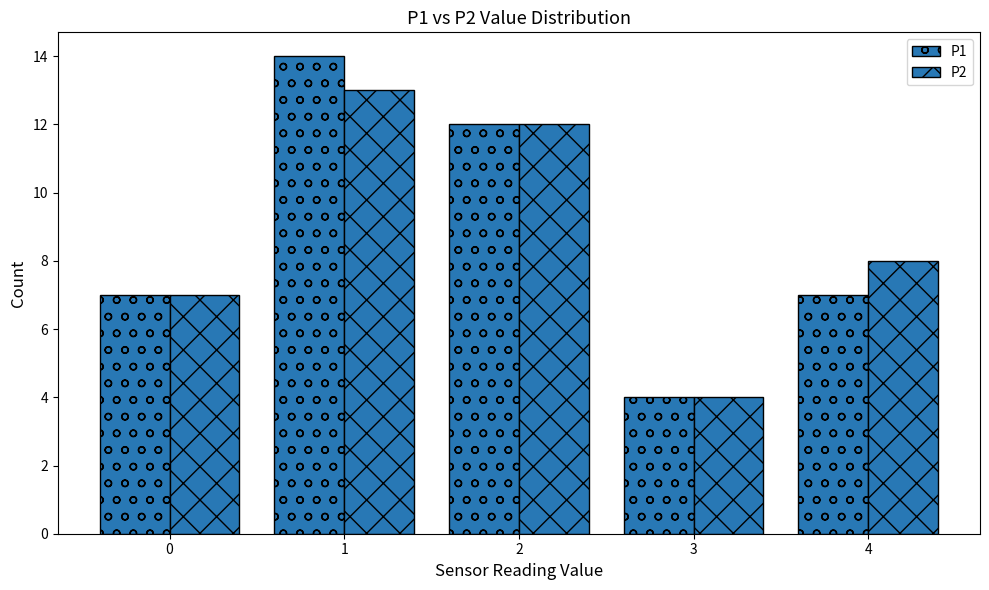

The value of P1 at 1 is 7. True or false?

False